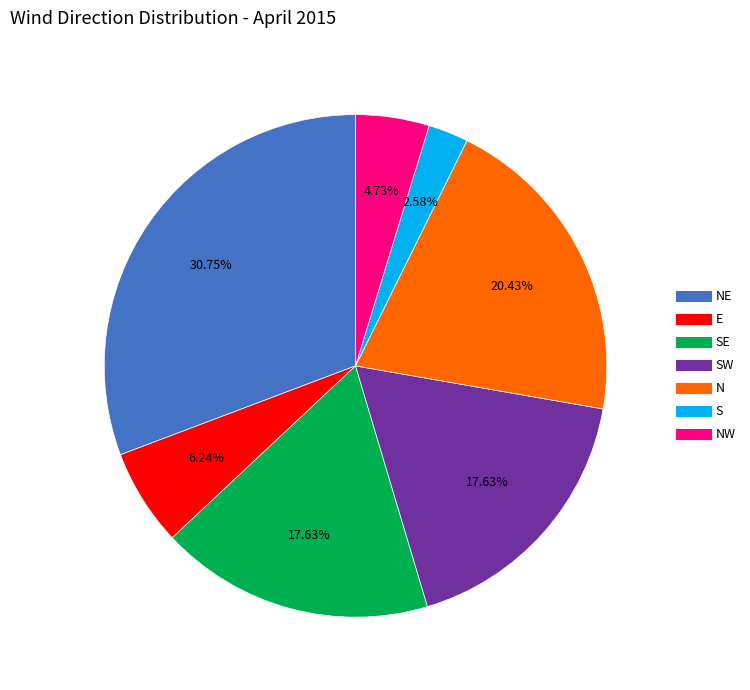

Is there any slice that represents more than half of the pie?

No